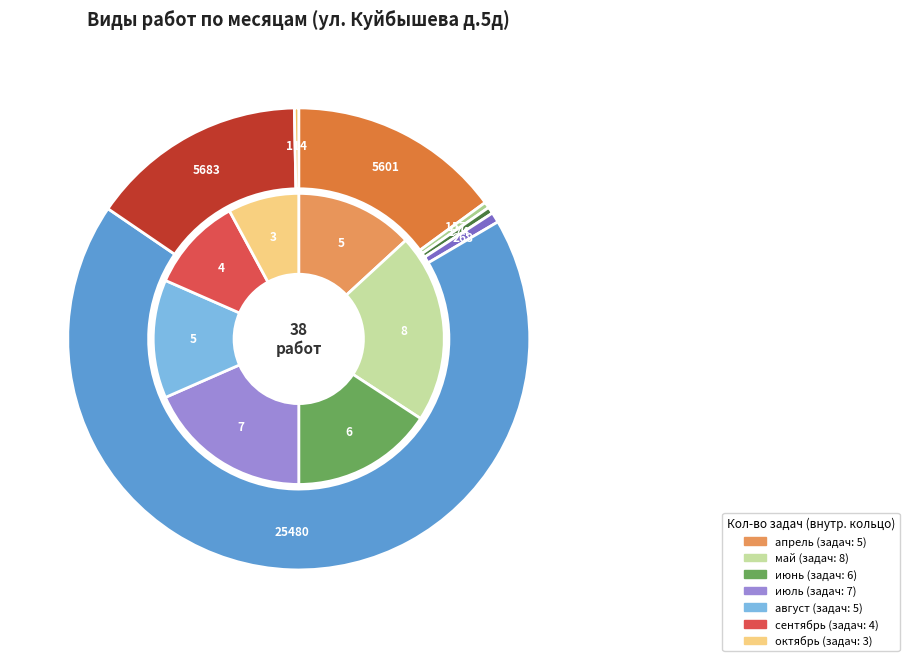

How many segments does this pie chart have?

7